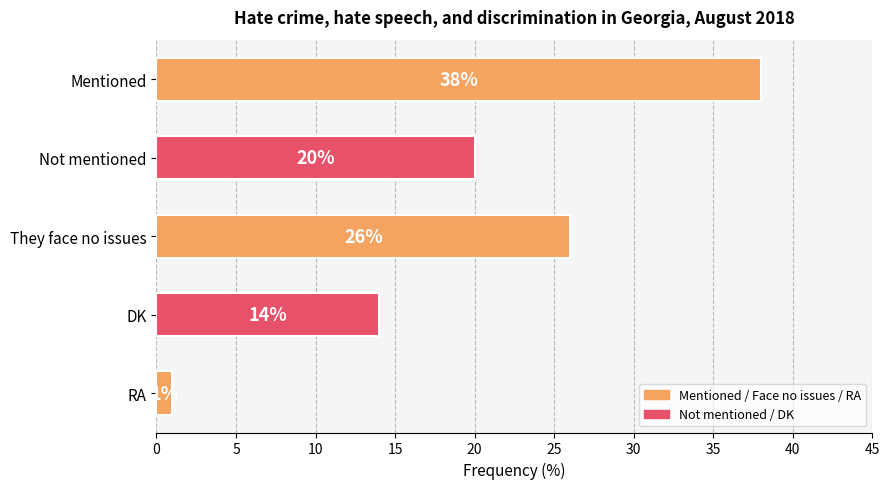

What is the greatest value displayed?

38